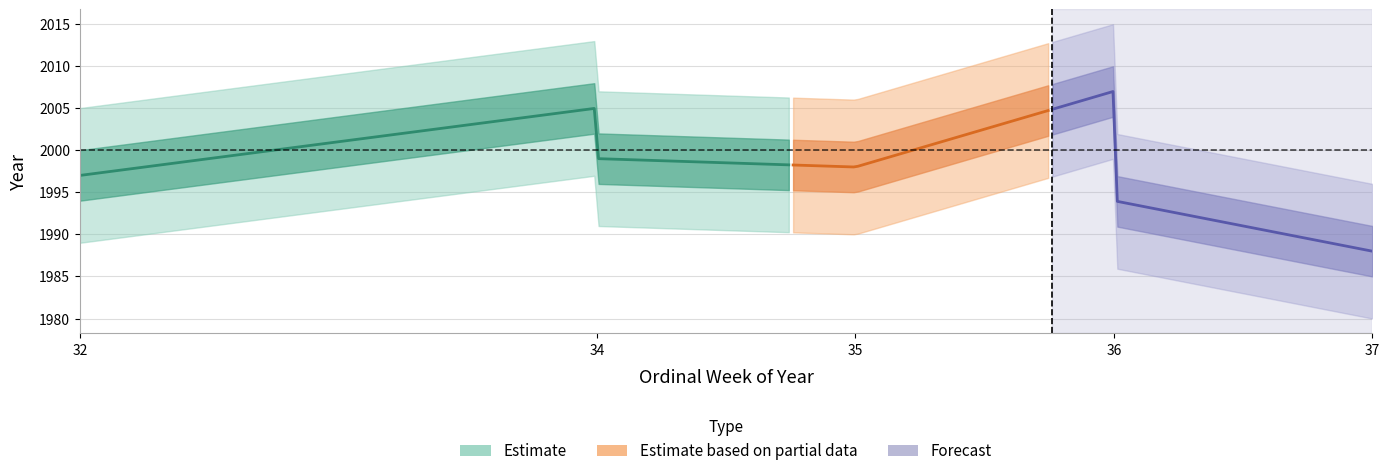

What is the difference between the maximum and minimum values in the year series?

19